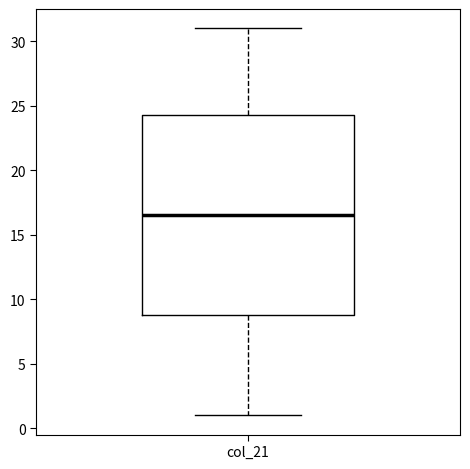

Where is the lower edge of the box for col_21 on the y-axis? The values are not printed on the chart, so give them approximately, as read against the axis.

9.0